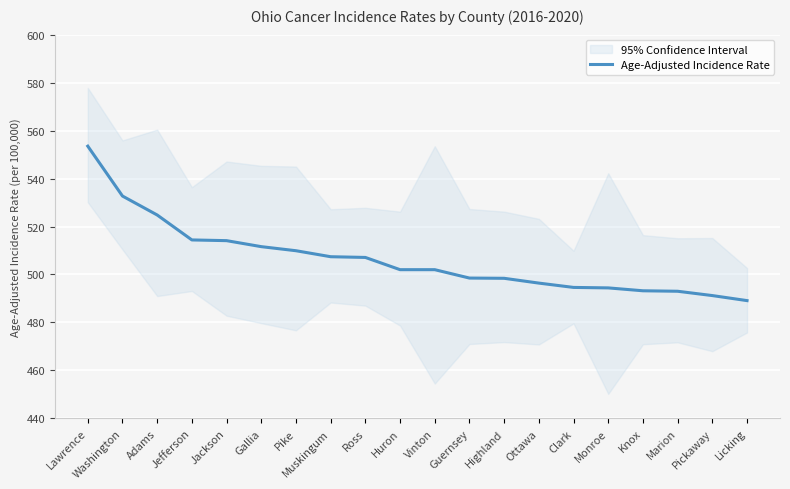

What is the value of the 11th point from the left?

502.0